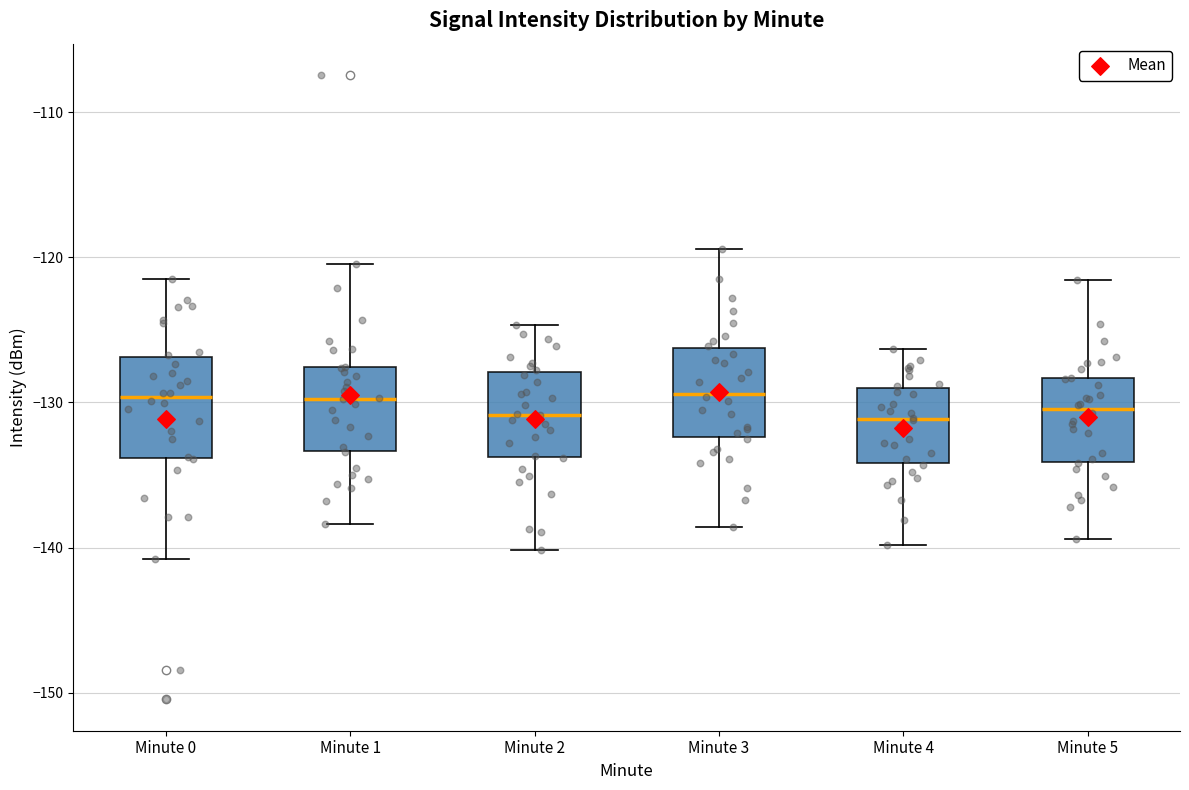

Reading left to right, transcribe this box plot: for each box, give where its median line is, the range the box spans, and where its two whiskers end, as read against the y-axis. The values are not printed on the chart, so give them approximately, as read against the axis.

Minute 0: median -130, box -134 to -127, whiskers -141 to -122
Minute 1: median -130, box -133 to -128, whiskers -138 to -120
Minute 2: median -131, box -134 to -128, whiskers -140 to -125
Minute 3: median -129, box -132 to -126, whiskers -139 to -119
Minute 4: median -131, box -134 to -129, whiskers -140 to -126
Minute 5: median -130, box -134 to -128, whiskers -139 to -122